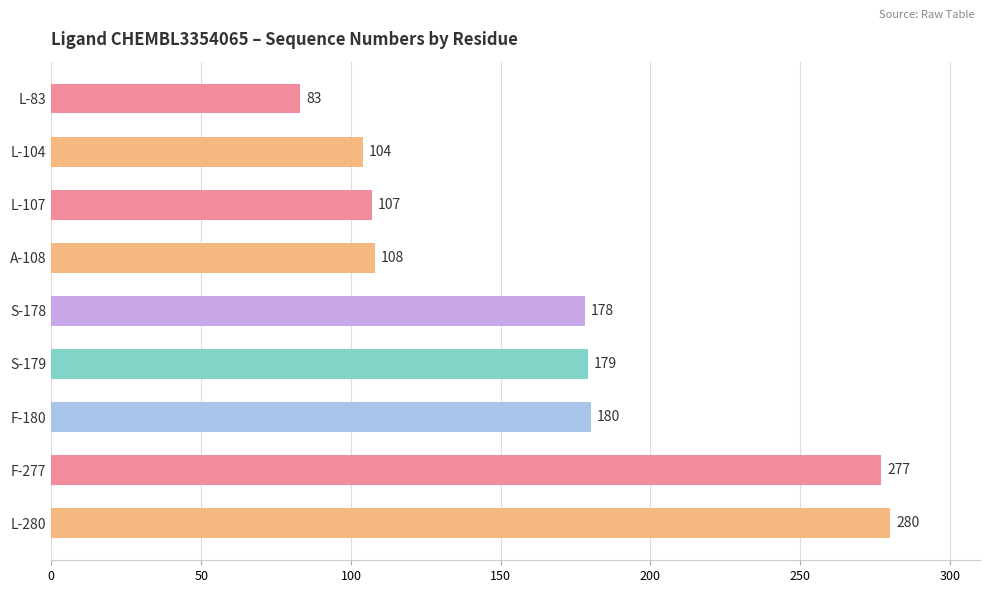

Rank the categories by value from highest to lowest.

L-280, F-277, F-180, S-179, S-178, A-108, L-107, L-104, L-83